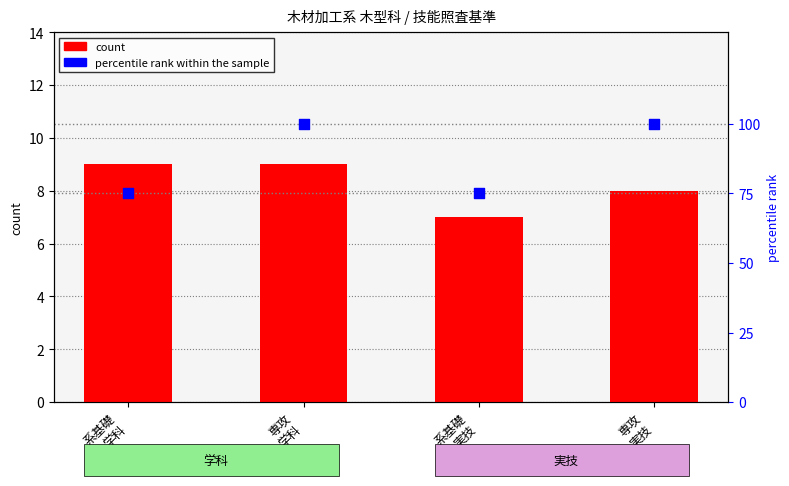

Which series reaches the minimum Y coordinate?

count